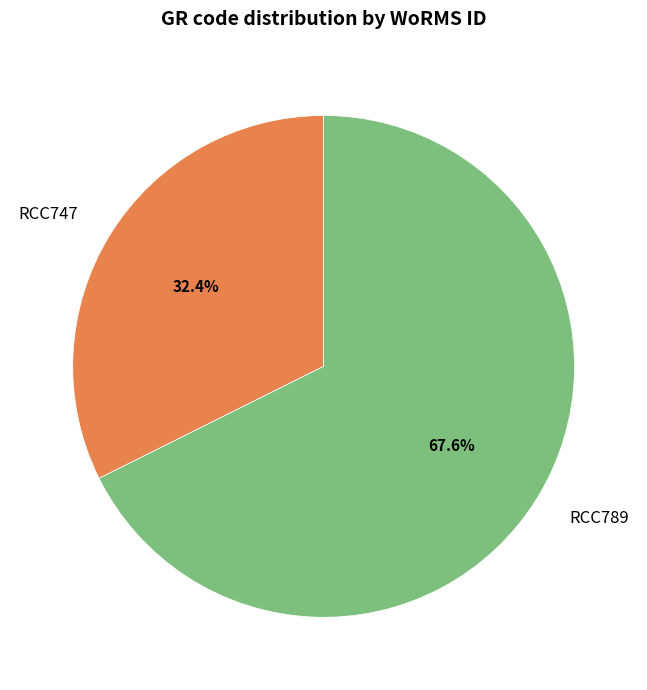

What percentage do RCC747 and RCC789 together represent?

100.0%